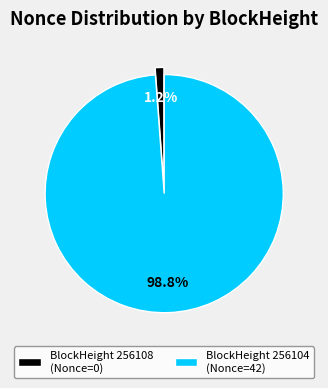

Which slice is the smallest?

BlockHeight 256108 (Nonce=0)